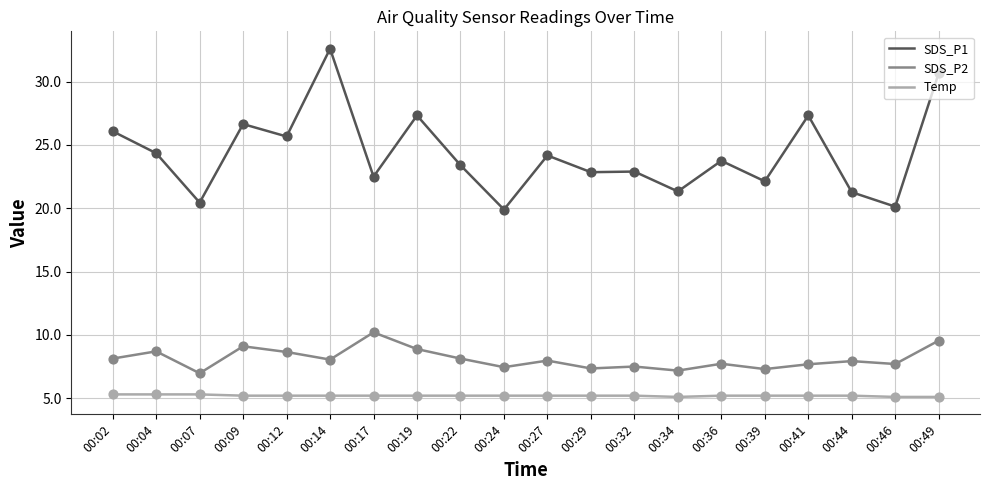

What is the spread (max minus min) of values at 00:02?

20.8